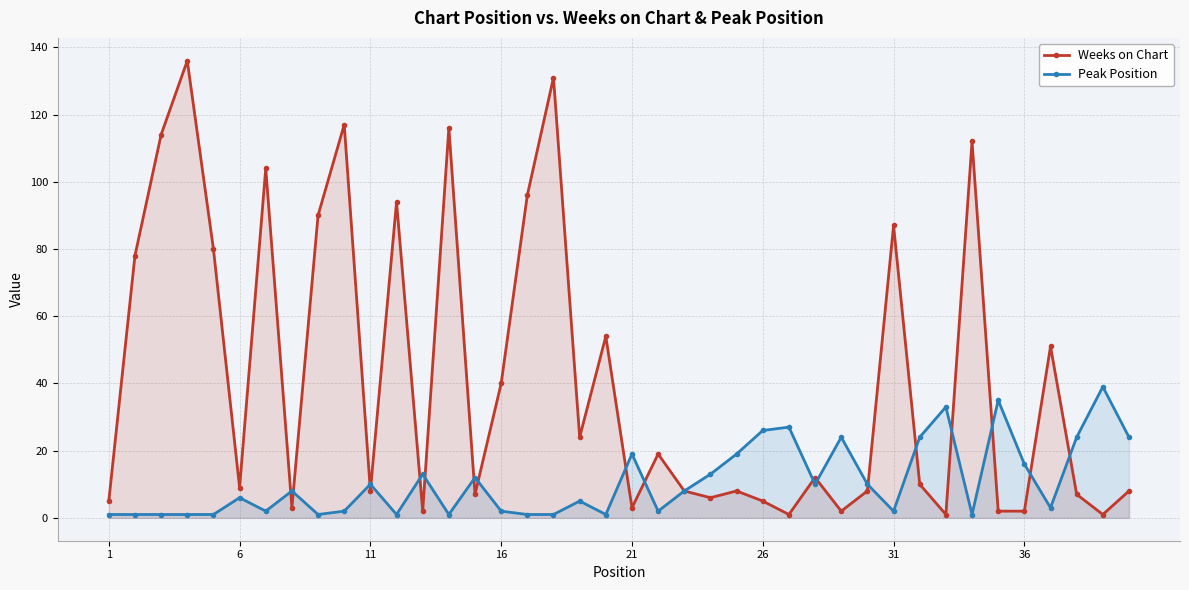

What is the maximum value for Peak Position?

39